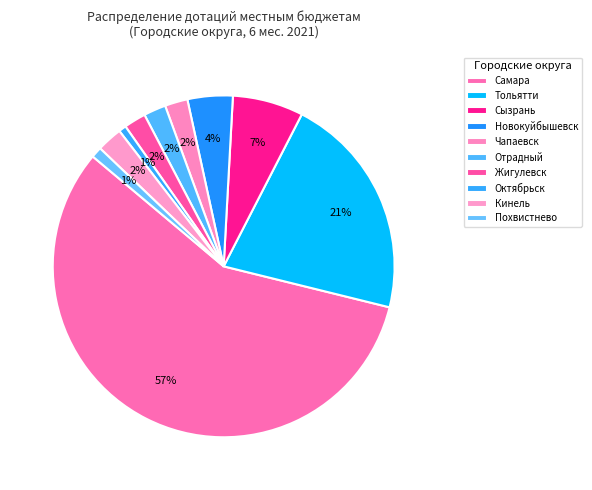

Rank the categories by value from lowest to highest.

Октябрьск, Похвистнево, Жигулевск, Отрадный, Чапаевск, Кинель, Новокуйбышевск, Сызрань, Тольятти, Самара